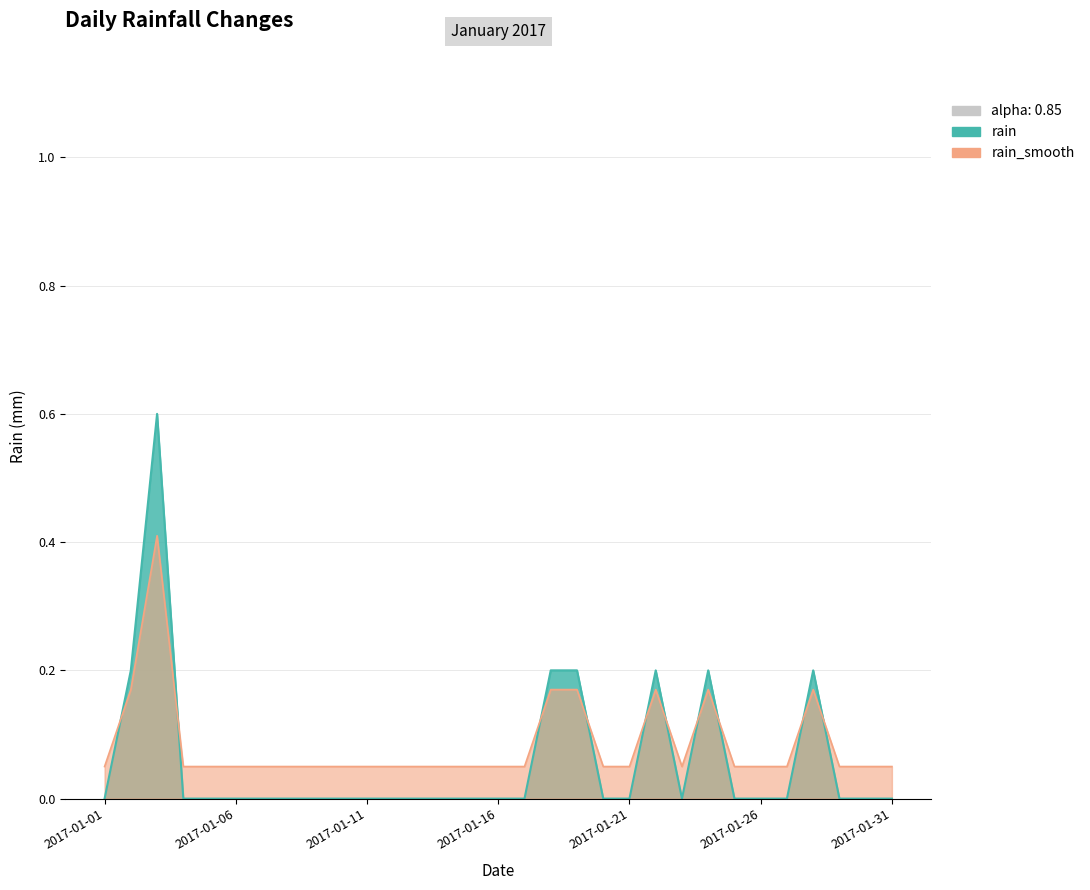

How many distinct data groups are displayed?

1